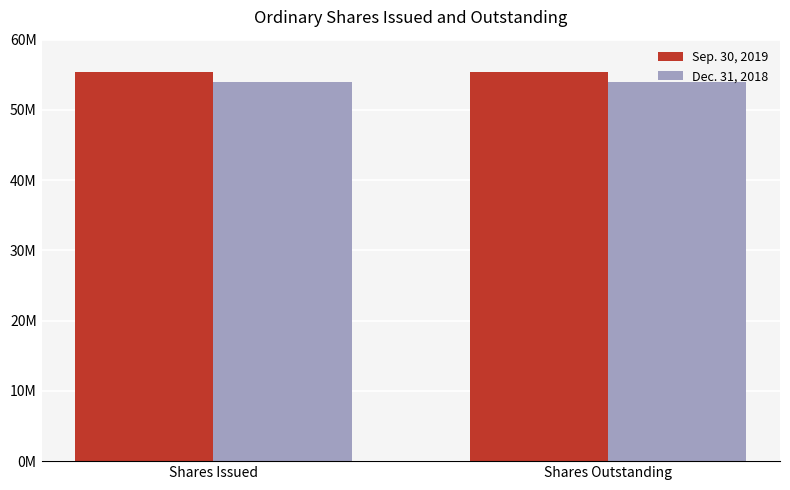

Does the chart contain any negative values?

No